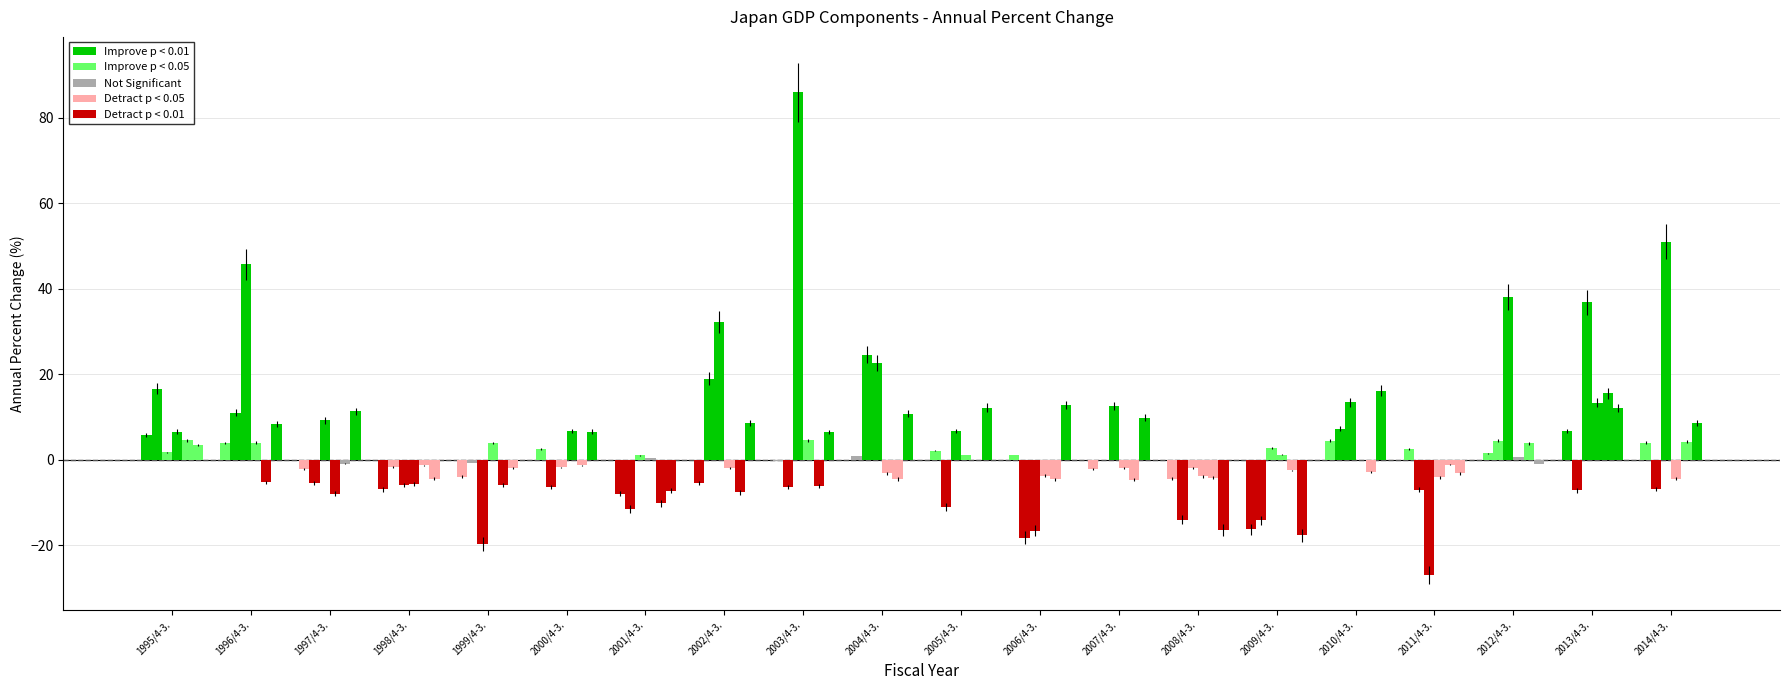

The value of ExportsGoods at 2008/4-3. is -9.0. True or false?

False